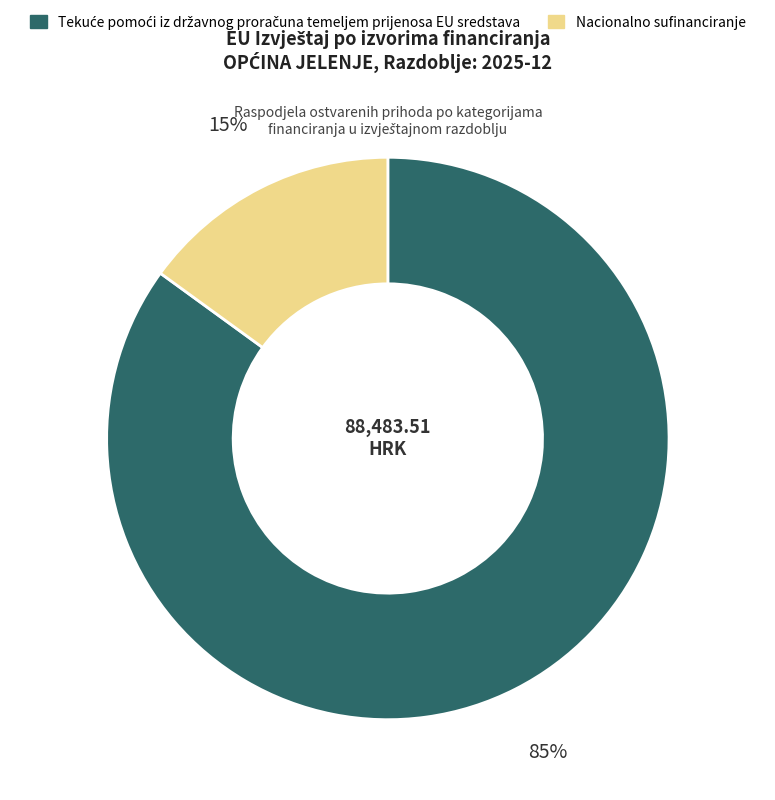

To the nearest percent, what is the difference between the largest and smallest slice percentages?

70%